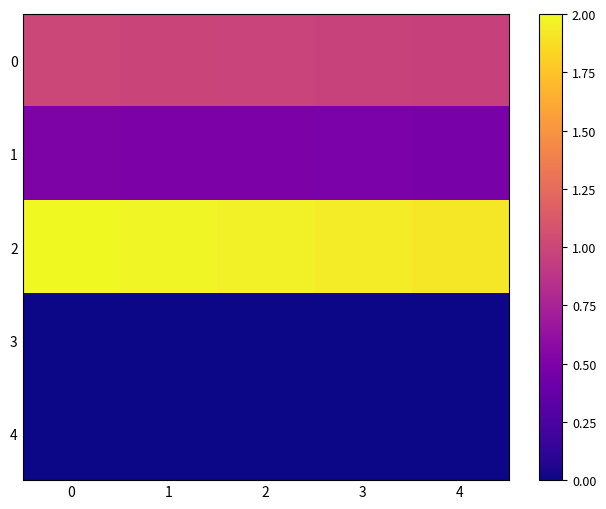

Rank the series at 4 from lowest to highest value.

3, 4, 1, 0, 2